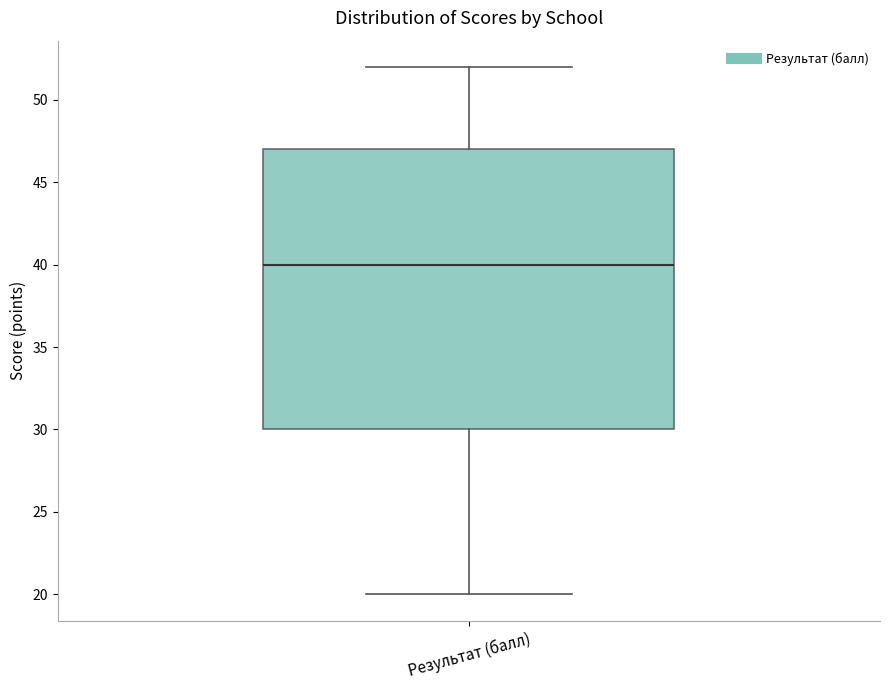

Transcribe this box plot: give where the median line is, the range the box spans, and where the two whiskers end, as read against the y-axis. The values are not printed on the chart, so give them approximately, as read against the axis.

median 40, box 30 to 47, whiskers 20 to 52